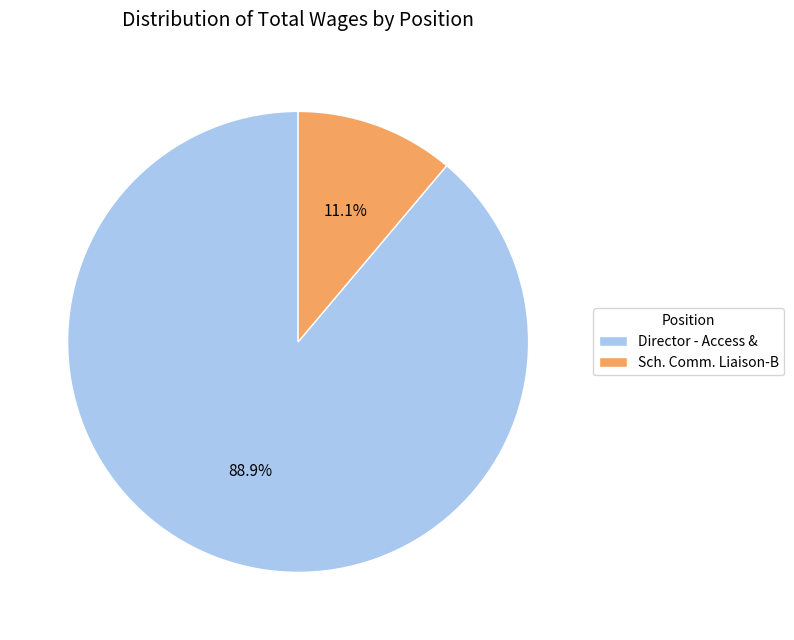

Does Sch. Comm. Liaison-B account for over 50% of the chart?

No